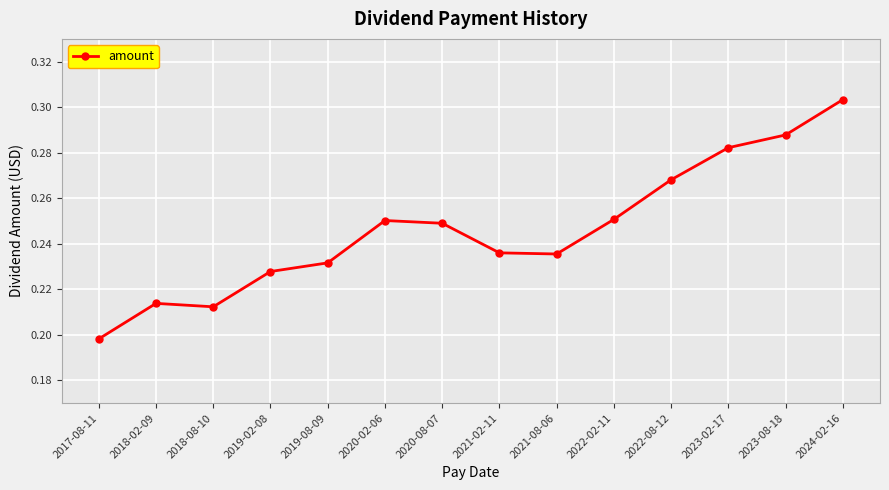

Which label corresponds to the largest value in the chart?

2024-02-16